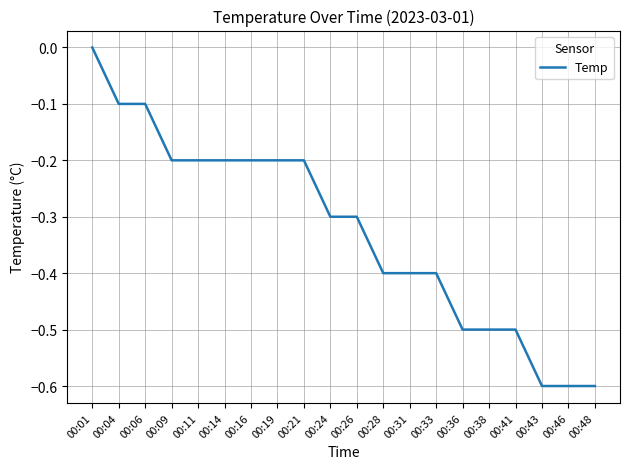

Is it true that the value at 00:06 is -0.1?

True